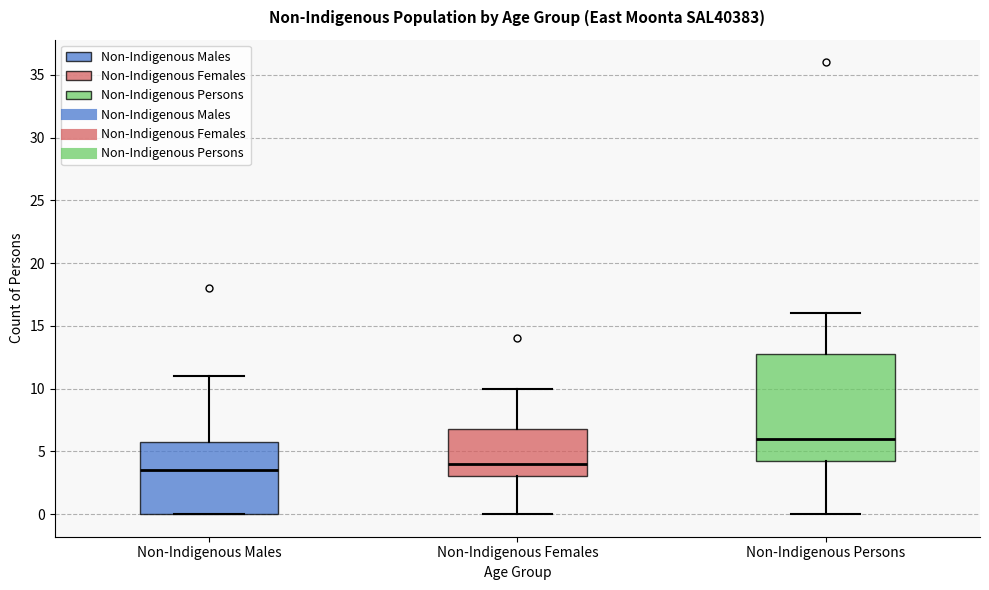

Reading left to right, read every box against the y-axis: the position of its median line, the range the box covers, and the ends of its whiskers. The values are not printed on the chart, so give them approximately, as read against the axis.

Non-Indigenous Males: median 3.5, box 0.0 to 6.0, whiskers 0.0 to 11.0
Non-Indigenous Females: median 4.0, box 3.0 to 7.0, whiskers 0.0 to 10.0
Non-Indigenous Persons: median 6.0, box 4.5 to 13.0, whiskers 0.0 to 16.0